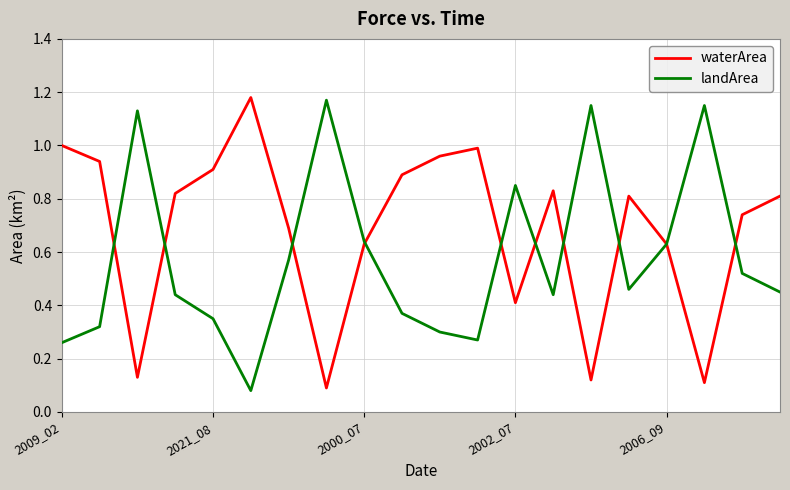

Rank the series by their average value, from lowest to highest.

landArea, waterArea